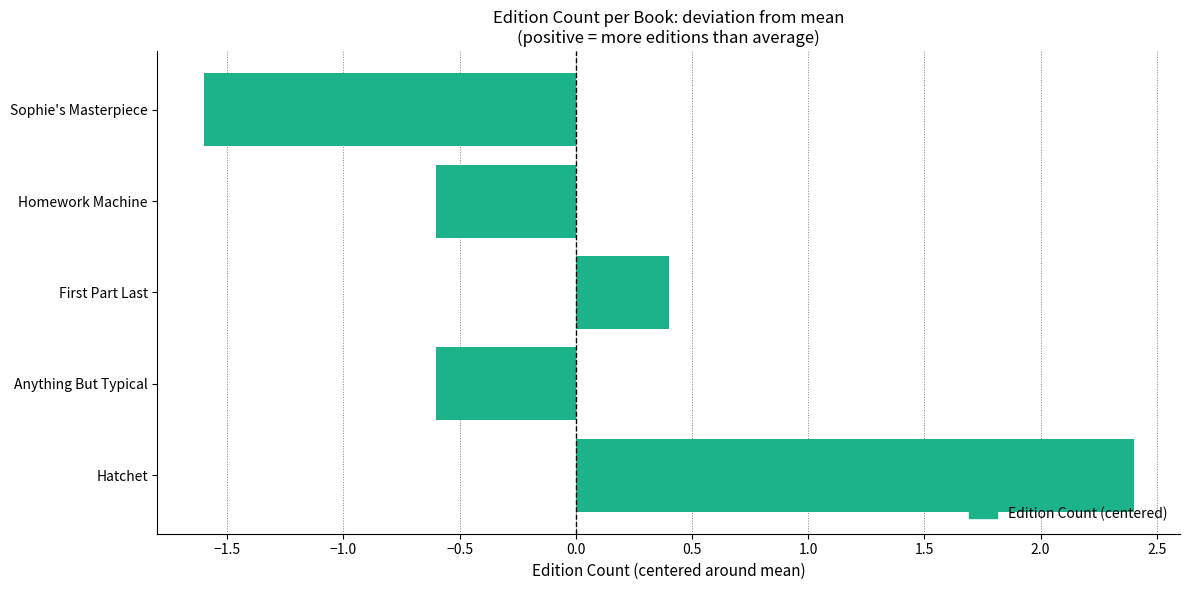

What is the difference between the second highest and second lowest values?

1.0